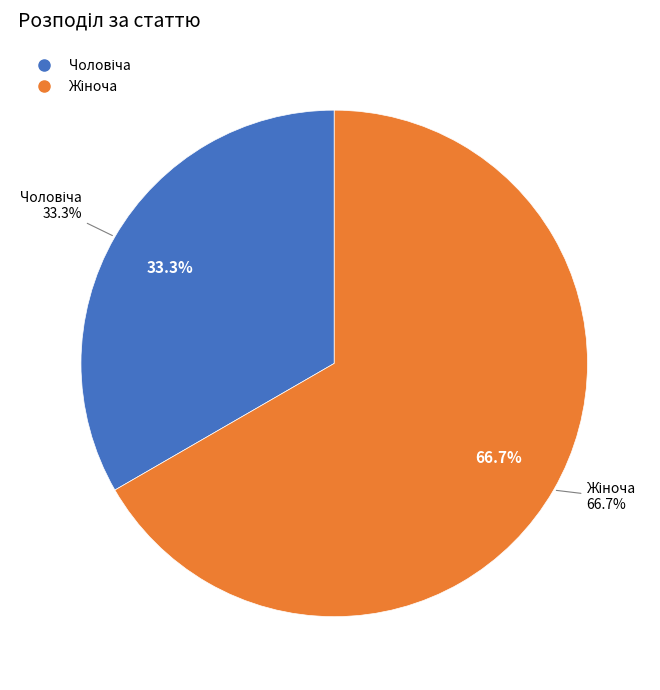

Which has a higher value, Жіноча or Чоловіча?

Жіноча